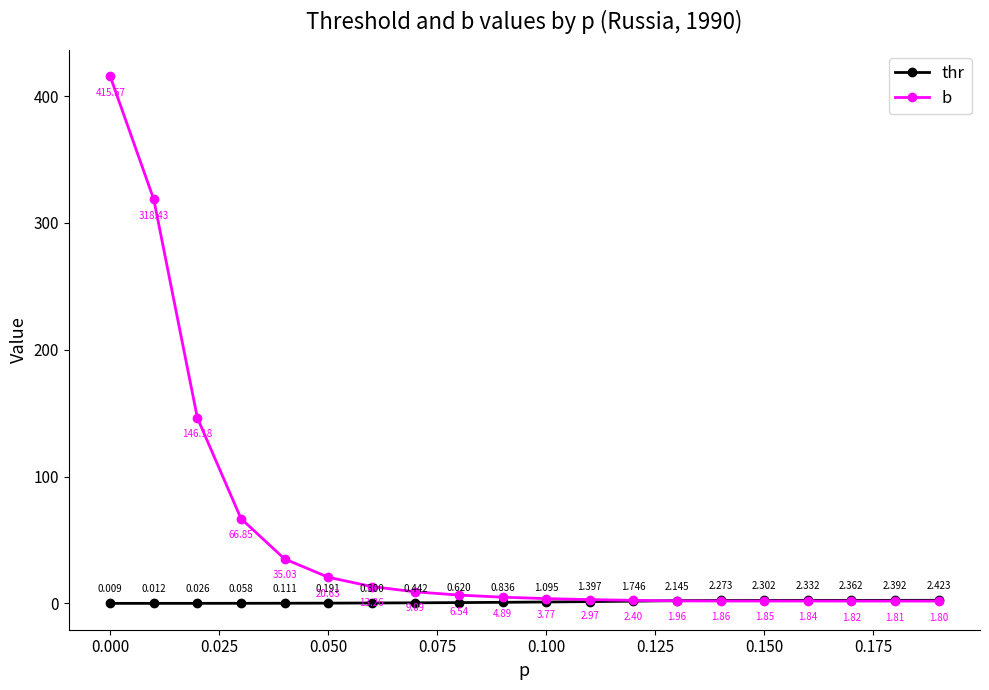

List the series in order of their overall mean, lowest first.

thr, b